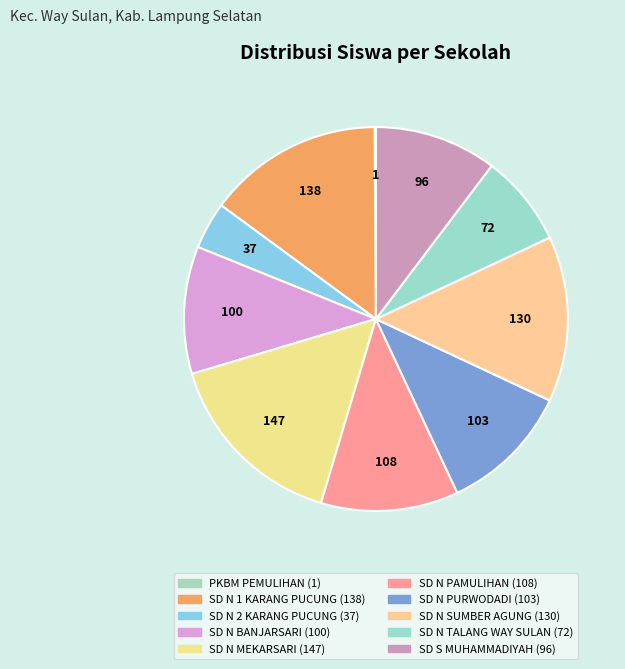

True or false: SD N 2 KARANG PUCUNG accounts for 4% of the total.

True